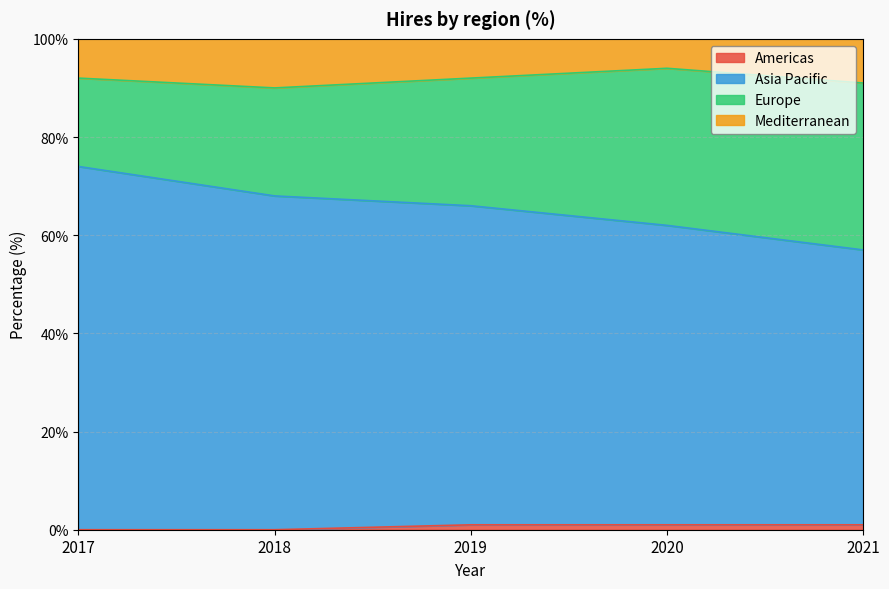

Which series has the largest range (max minus min)?

Asia Pacific